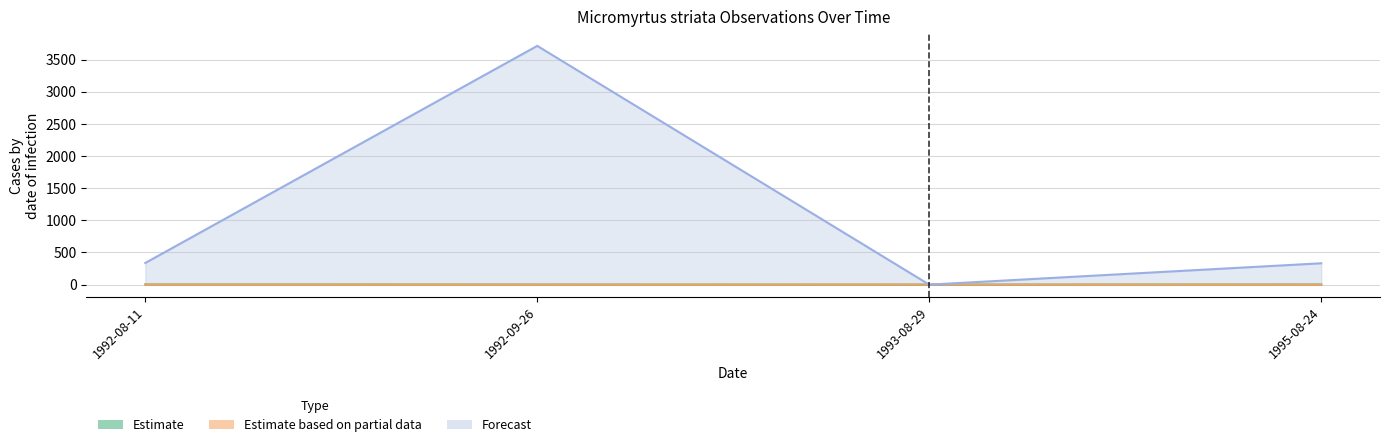

Which has a higher value, 1992-08-11 or 1995-08-24?

1992-08-11